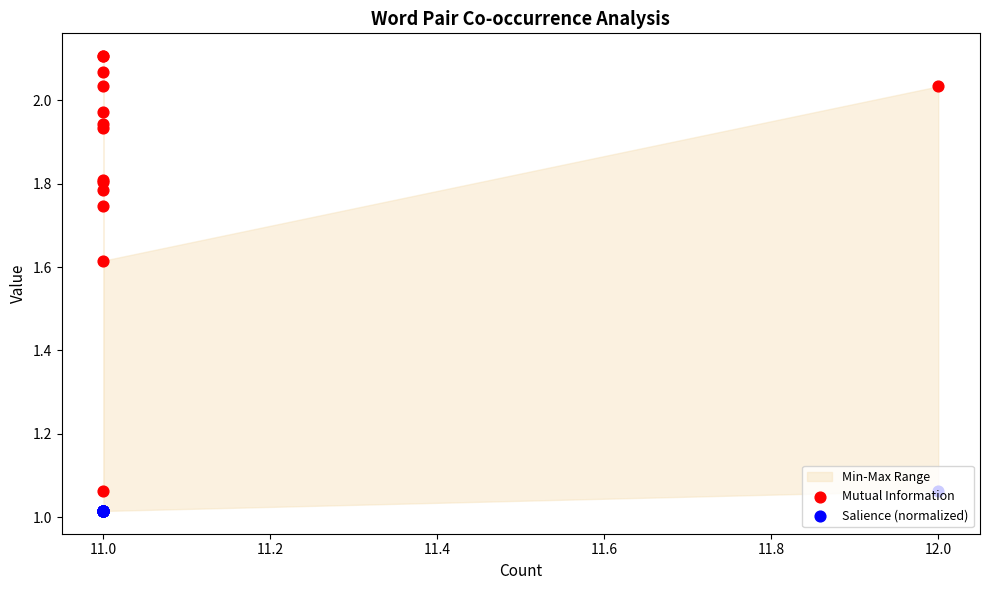

Which series has the largest Y range (max minus min)?

Mutual Information